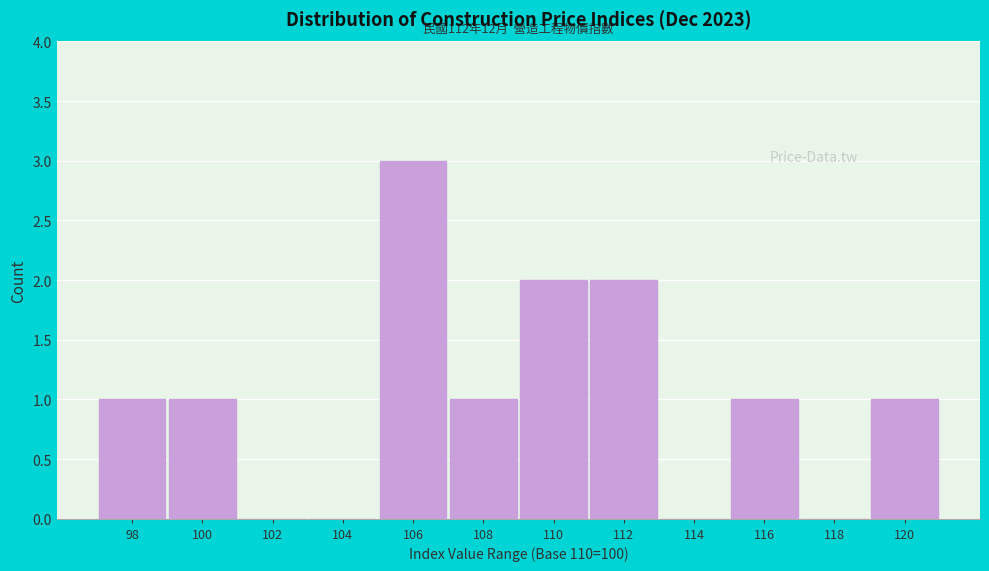

Reading left to right, list all the values displayed in this chart.

98=1	100=1	102=0	104=0	106=3	108=1	110=2	112=2	114=0	116=1	118=0	120=1